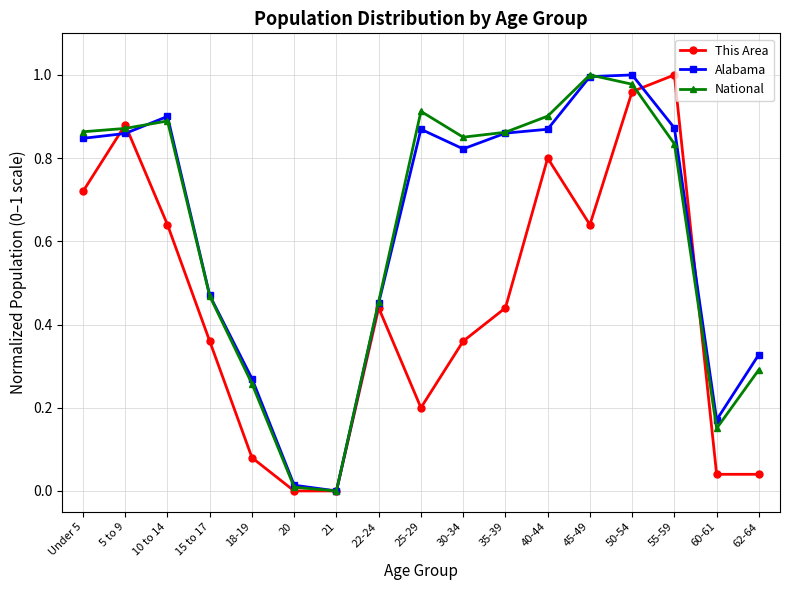

The This Area series shows 0.0 at 21. True or false?

True